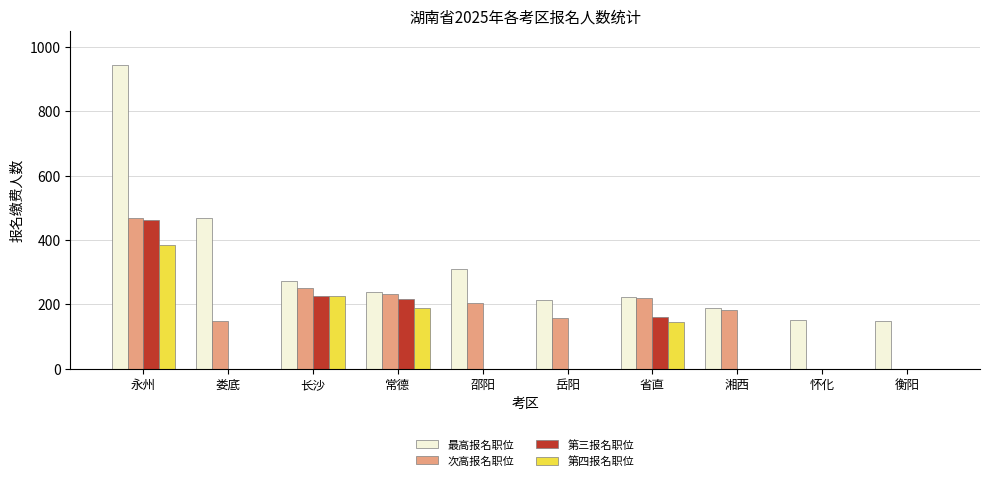

What is the greatest value displayed?

943